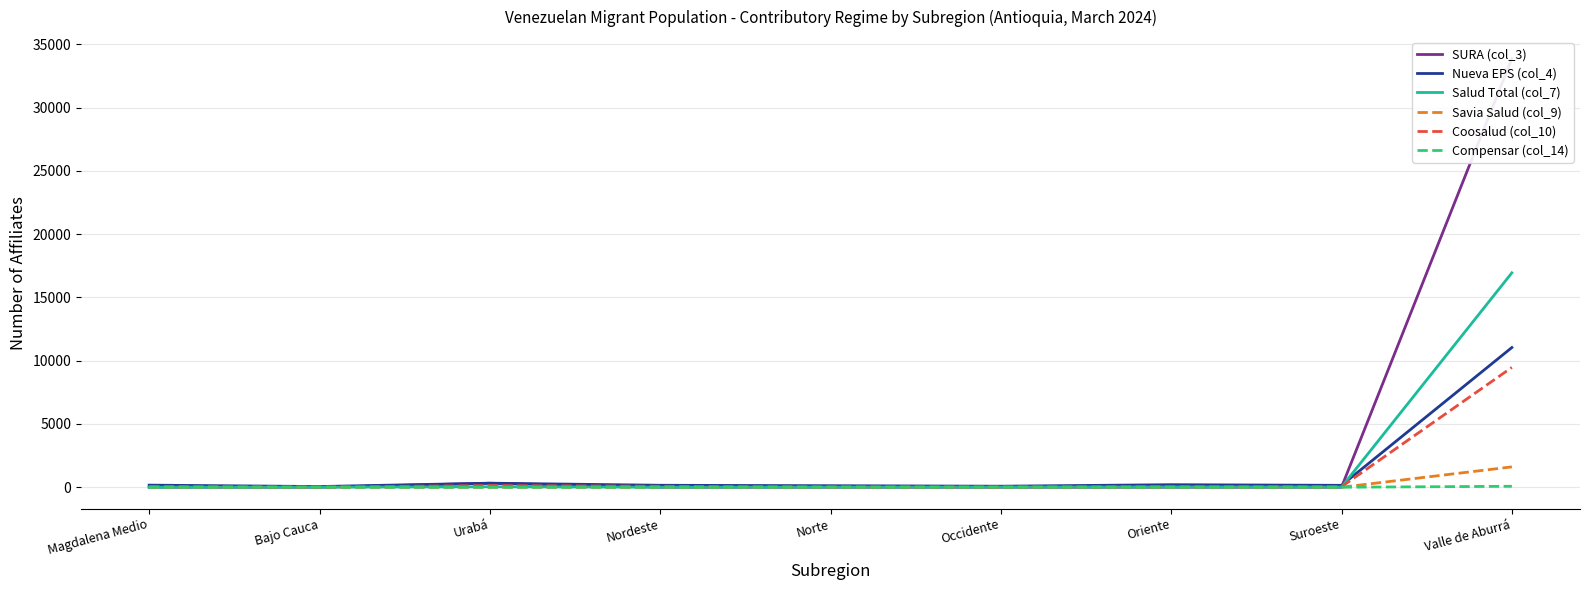

Rank the series by their maximum value, from highest to lowest.

SURA (col_3), Salud Total (col_7), Nueva EPS (col_4), Coosalud (col_10), Savia Salud (col_9), Compensar (col_14)